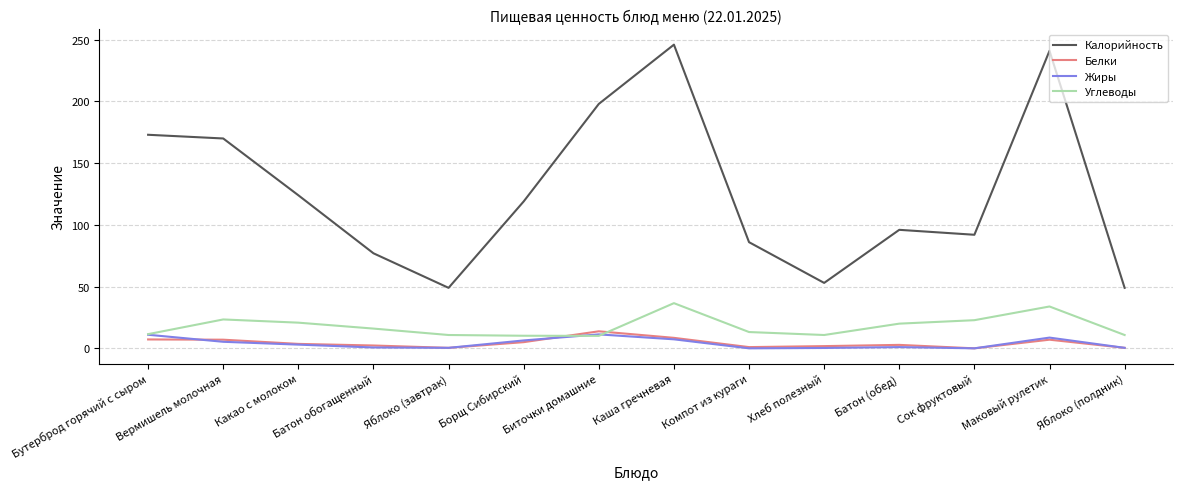

At which label does Калорийность first exceed 119?

Бутерброд горячий с сыром